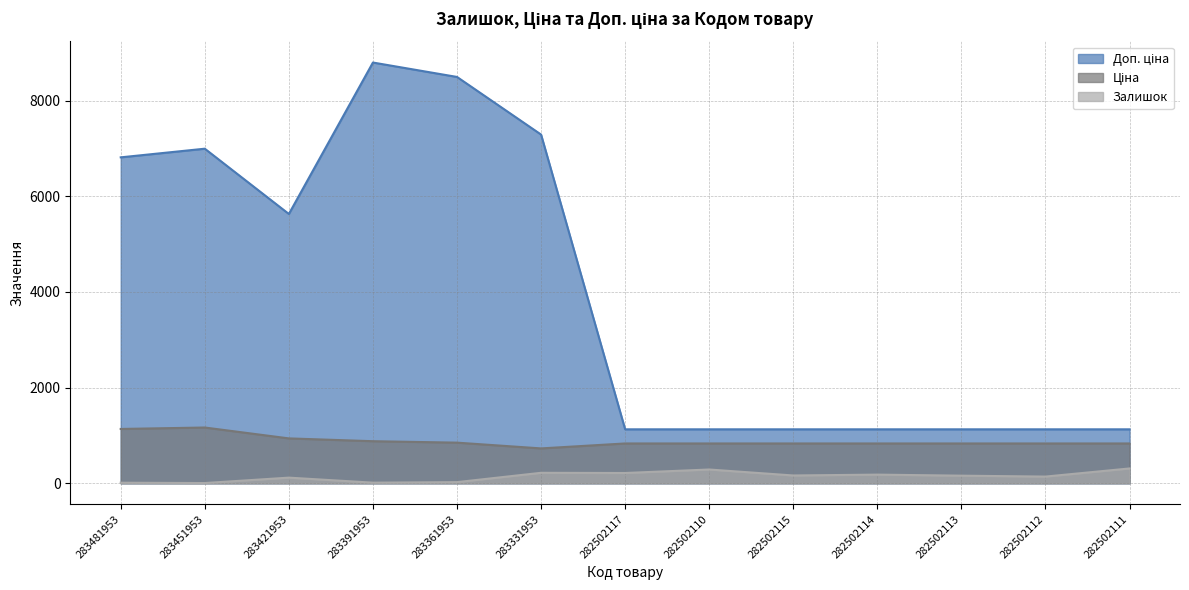

The Ціна series shows 832.4 at 282502110. True or false?

True